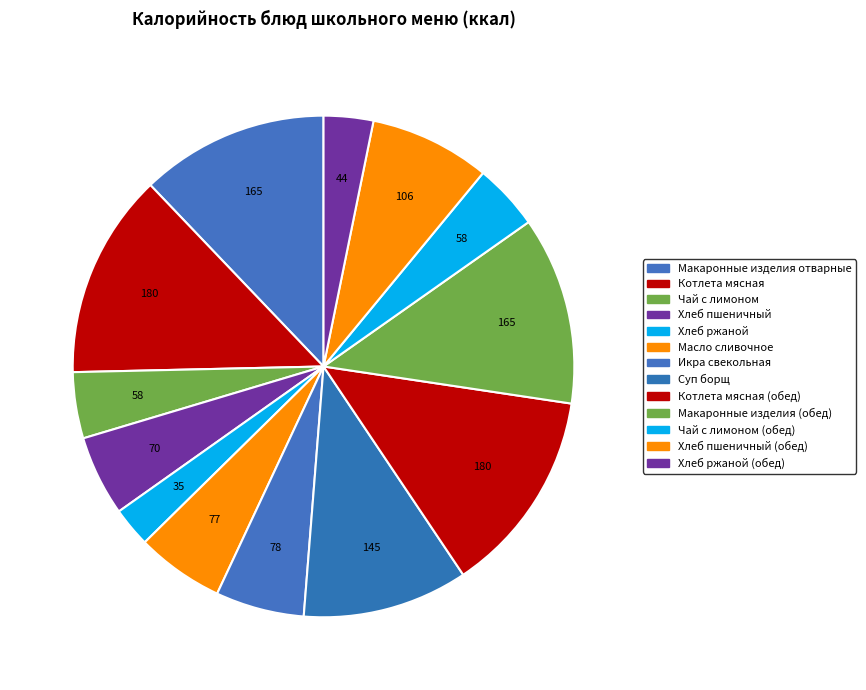

Rank the categories by value from highest to lowest.

Котлета мясная, Котлета мясная (обед), Макаронные изделия отварные, Макаронные изделия (обед), Суп борщ, Хлеб пшеничный (обед), Икра свекольная, Масло сливочное, Хлеб пшеничный, Чай с лимоном, Чай с лимоном (обед), Хлеб ржаной (обед), Хлеб ржаной